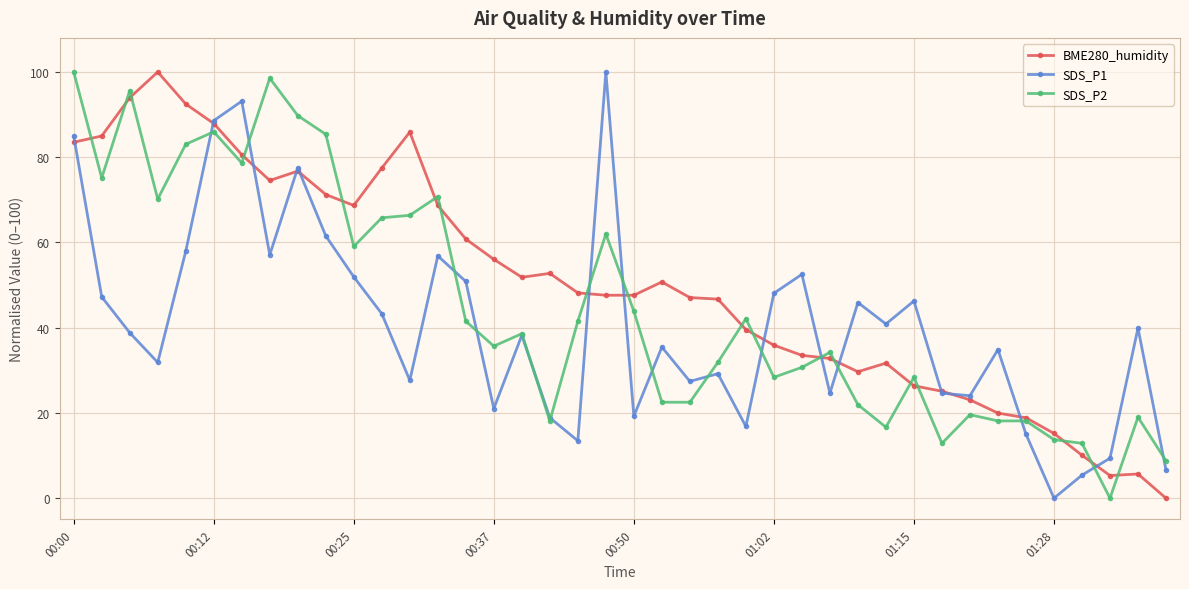

At how many categories does at least one series exceed 45?

28